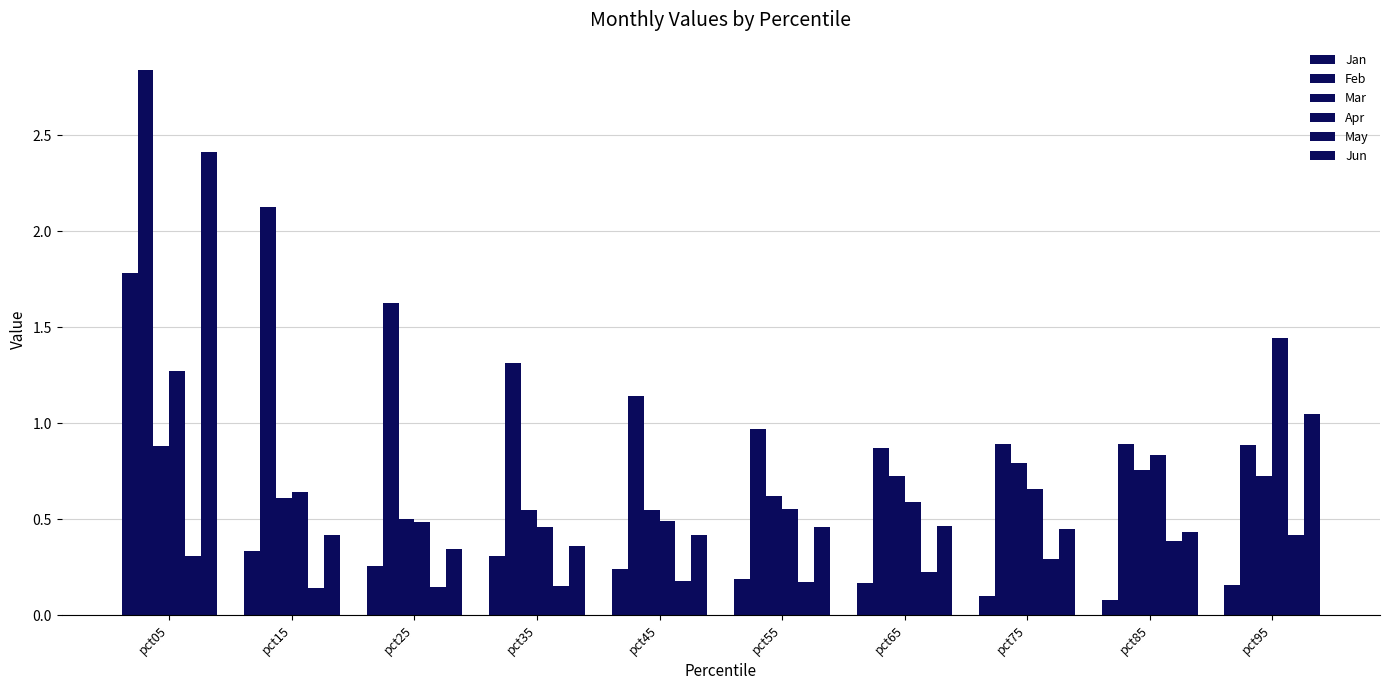

Count the number of data series in this chart.

6